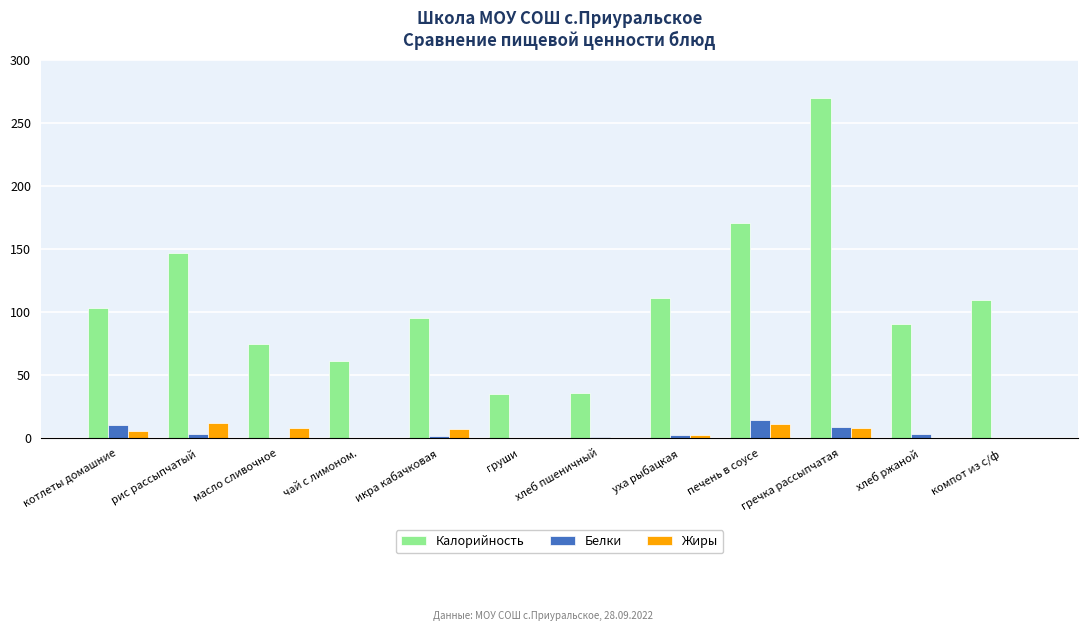

At which category is the sum across all series the highest?

гречка рассыпчатая